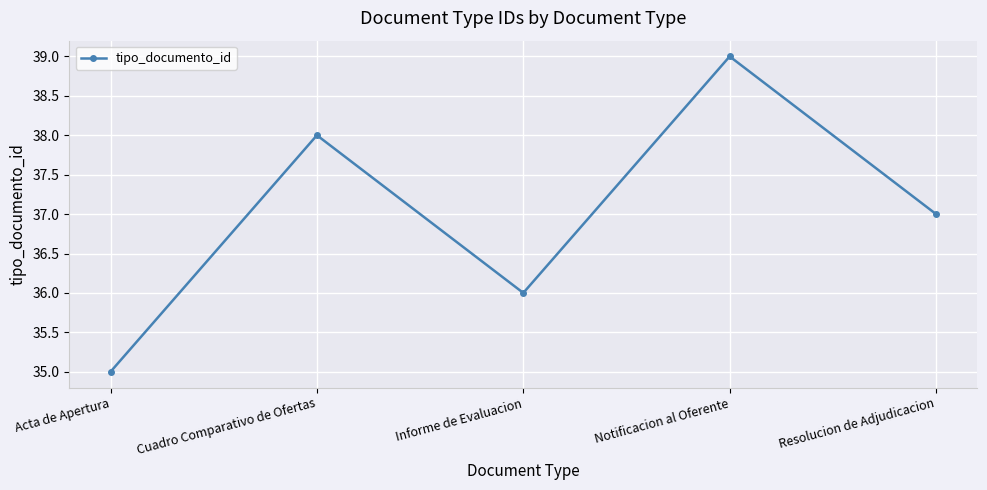

How many lines are shown in the chart?

1